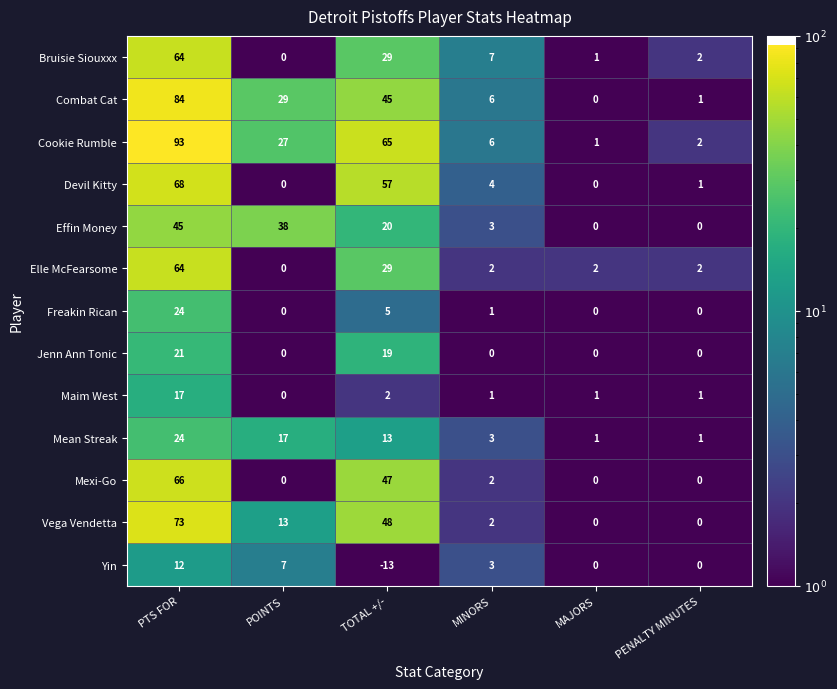

True or false: Mexi-Go has a value of 0 at PENALTY MINUTES.

True